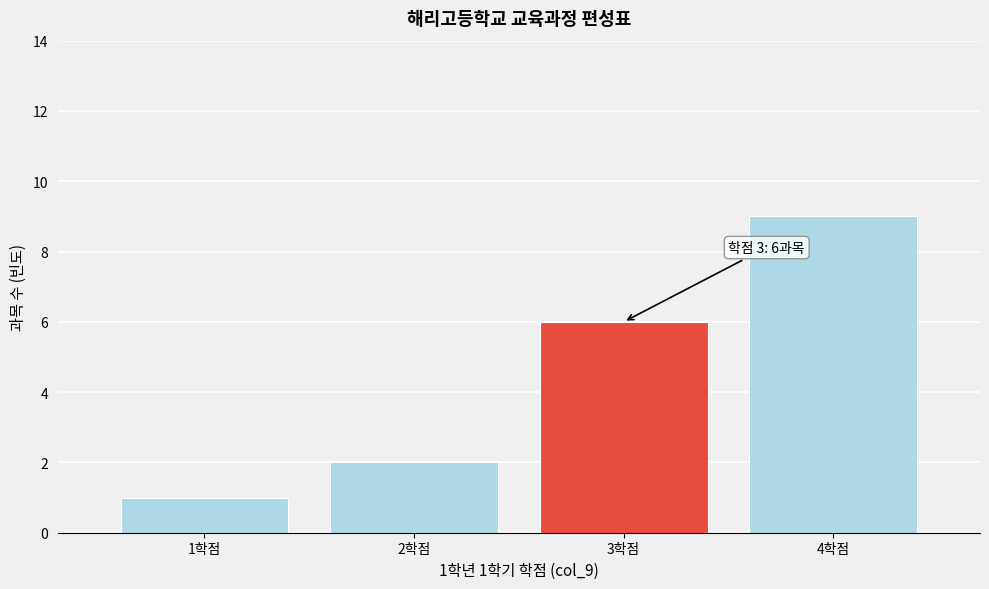

Reading right to left, transcribe all the data shown in this chart.

4학점=9	3학점=6	2학점=2	1학점=1